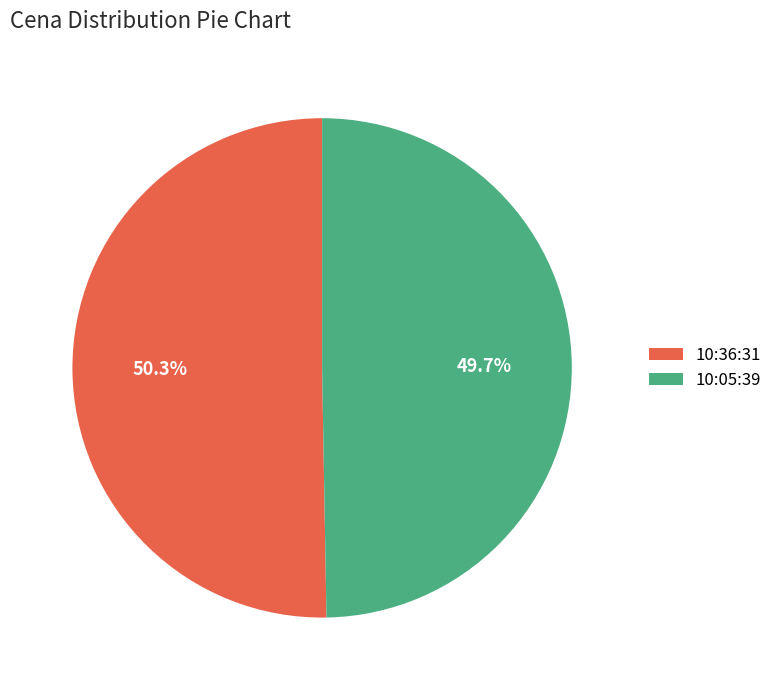

What is the ratio of the value at 10:05:39 to the value at 10:36:31?

1.0